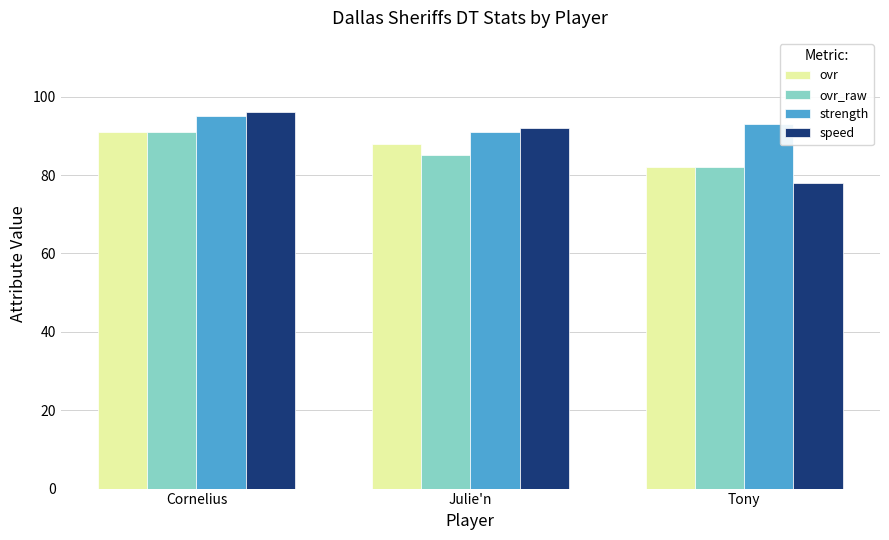

What is the smallest value displayed?

78